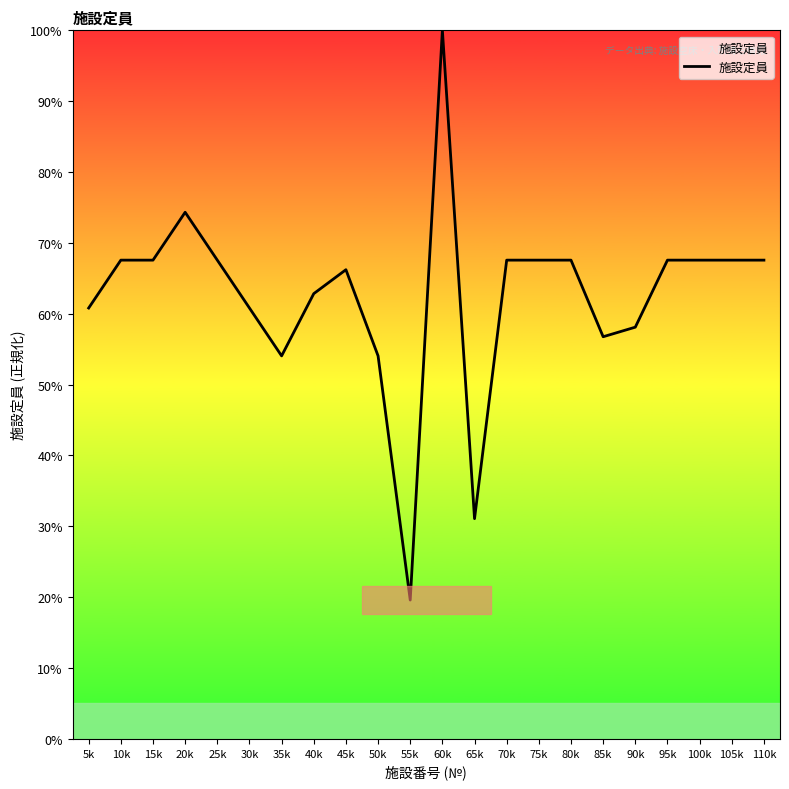

Does the chart display data point markers on the line(s)?

No